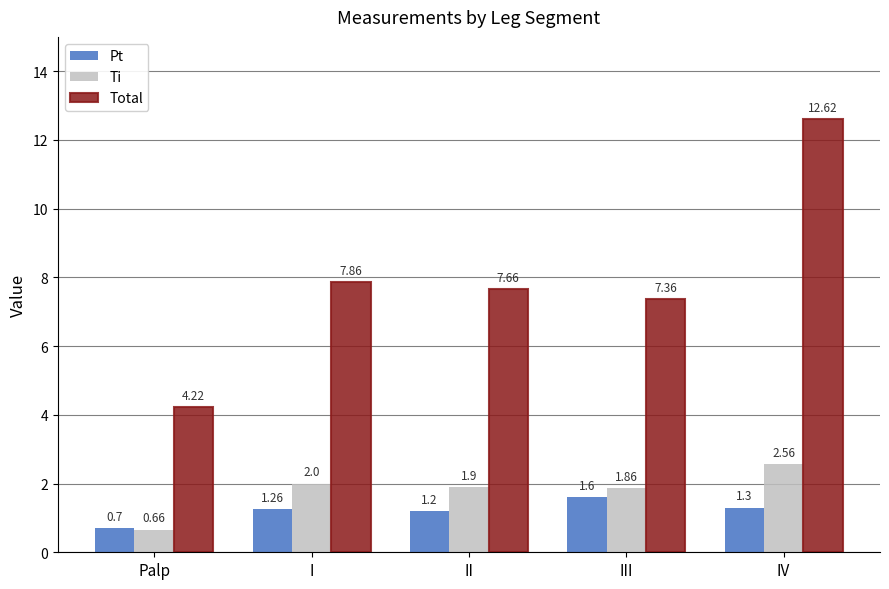

What is the total value across all series at IV?

16.5